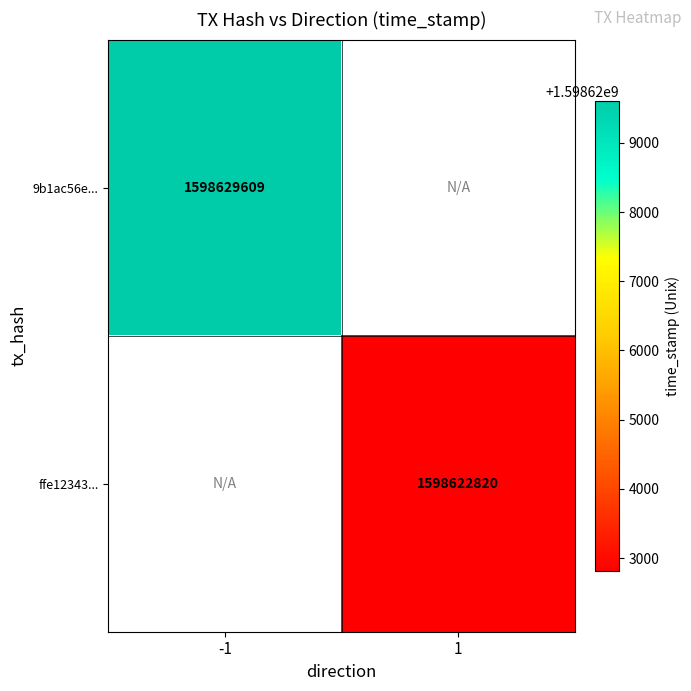

True or false: ffe12343... has a value of 1598622820 at 1.

True